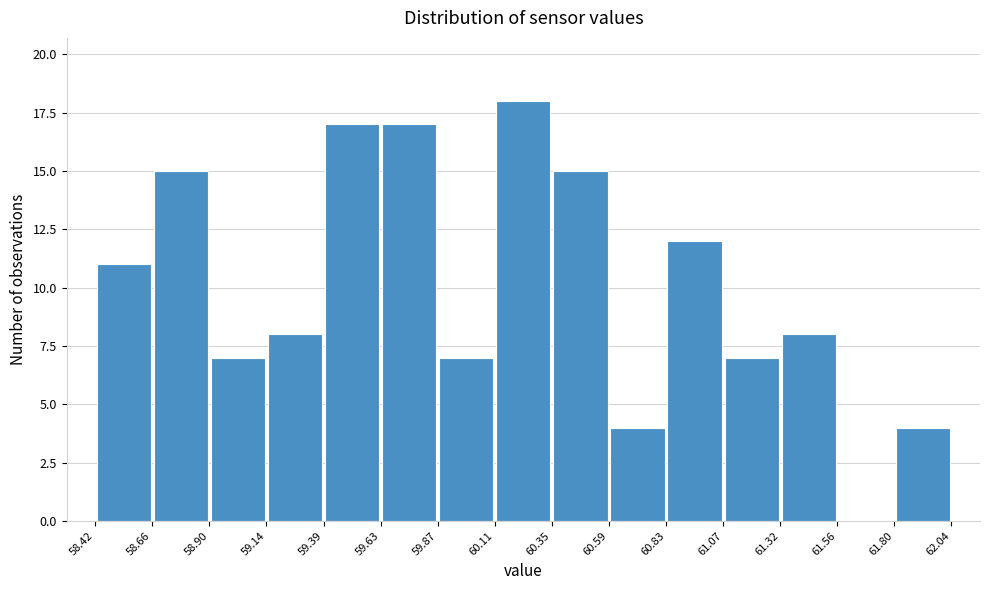

How tall is the bar that spans 59.14 to 59.39 on the x-axis? The values are not printed on the chart, so give them approximately, as read against the axis.

8